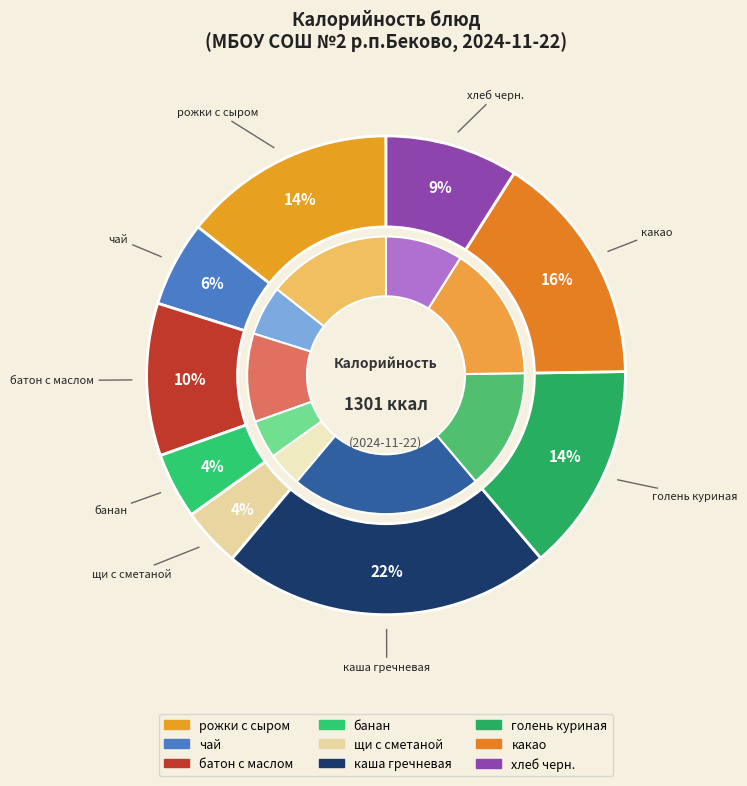

Which category has the smallest portion of the pie?

щи с сметаной